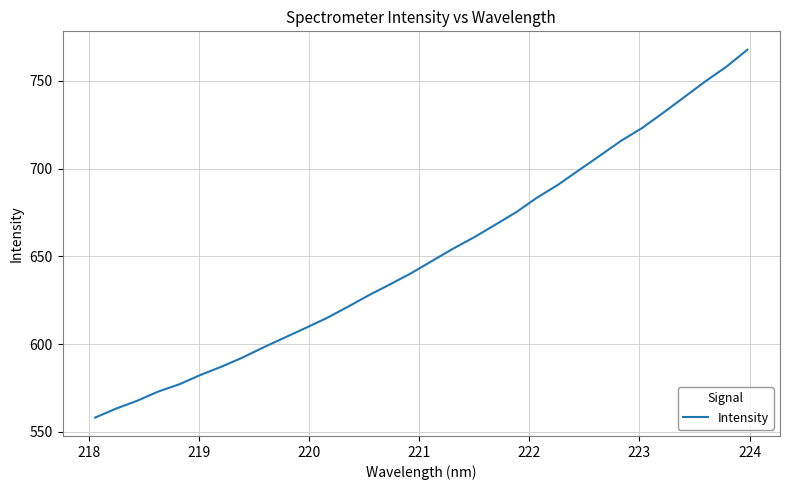

What is the smallest value displayed?

558.2